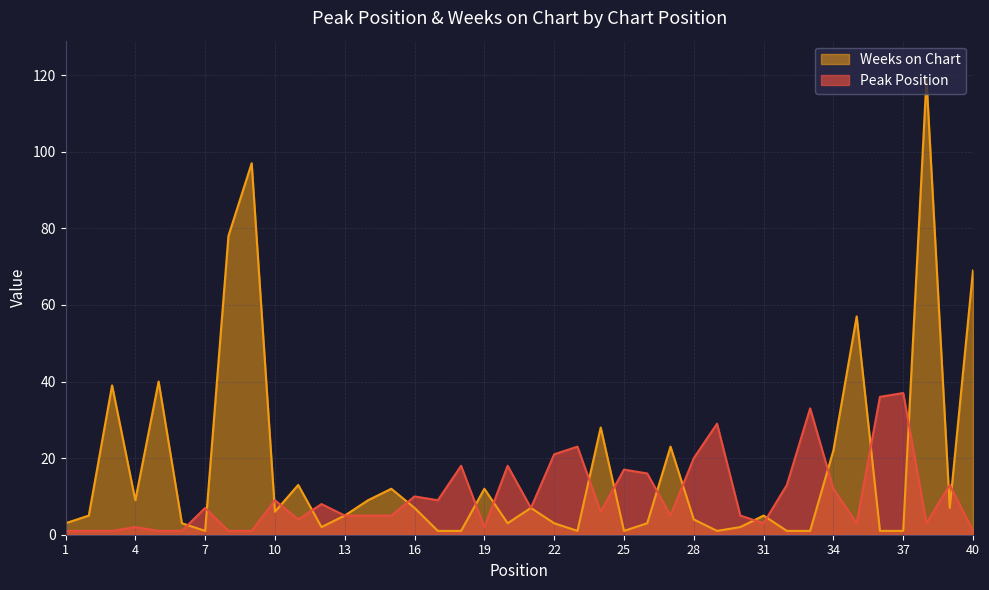

How many lines are shown in the chart?

2